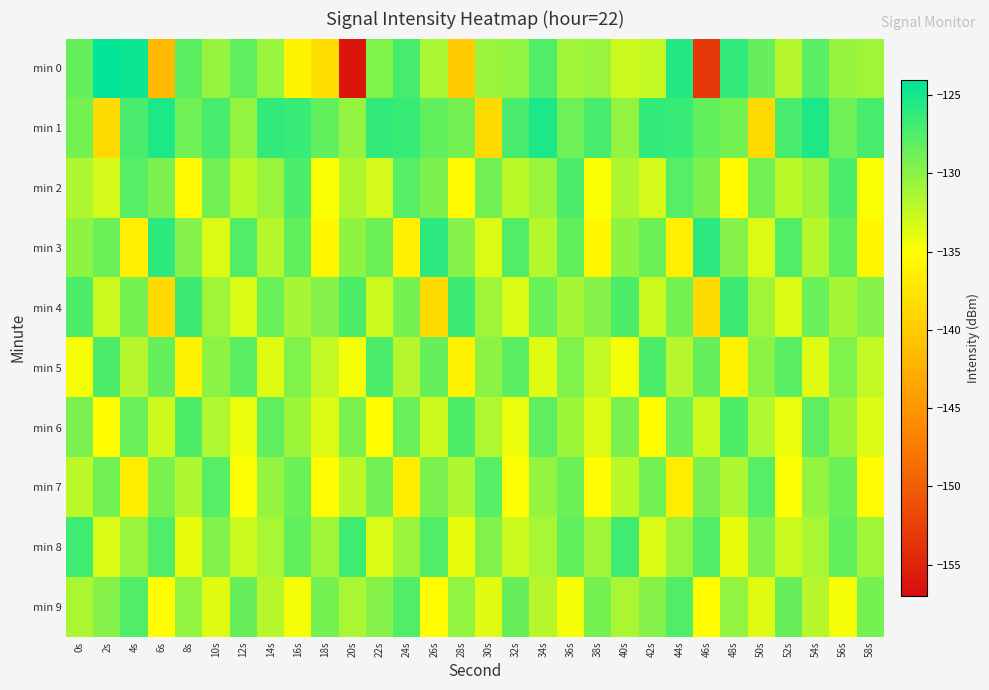

What is the spread (max minus min) of values at 32s?

7.7